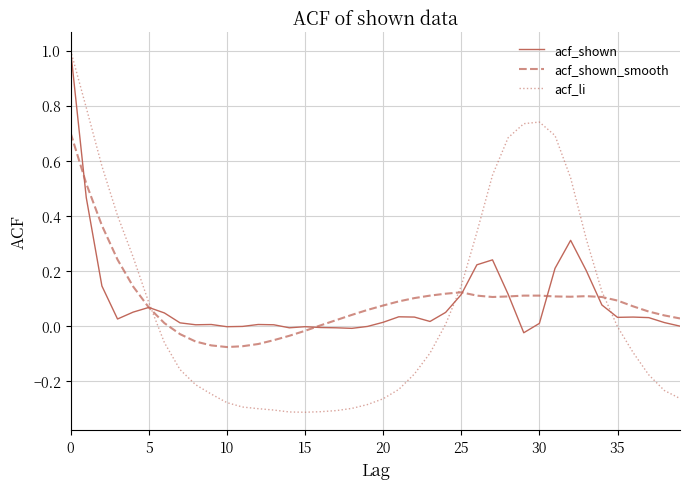

Which series has the largest range (max minus min)?

acf_li